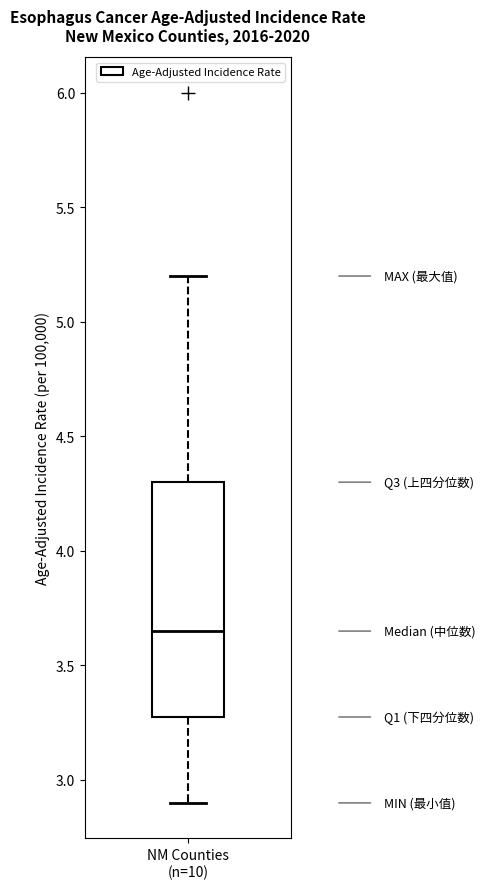

Read this box plot against the y-axis: the position of the median line, the range covered by the box, and the ends of both whiskers. The values are not printed on the chart, so give them approximately, as read against the axis.

median 3.65, box 3.30 to 4.30, whiskers 2.90 to 5.20